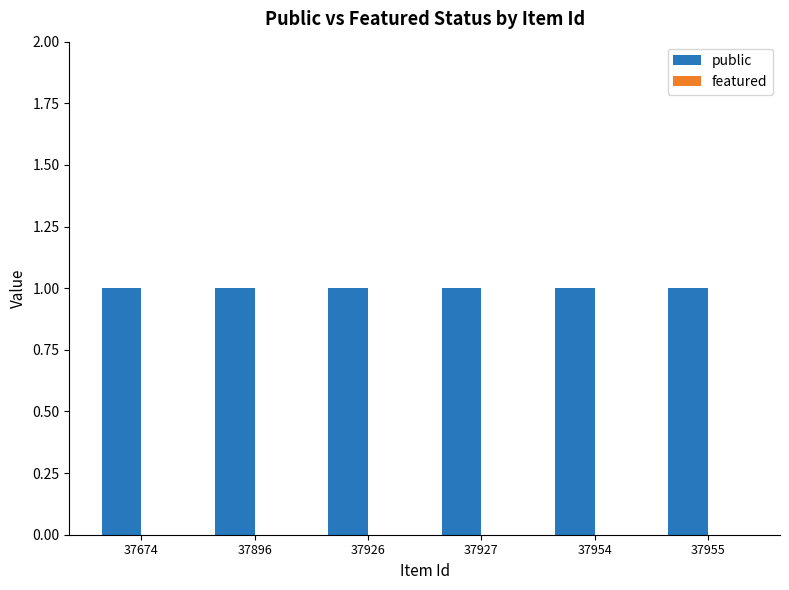

Which series has the largest total across all categories?

public